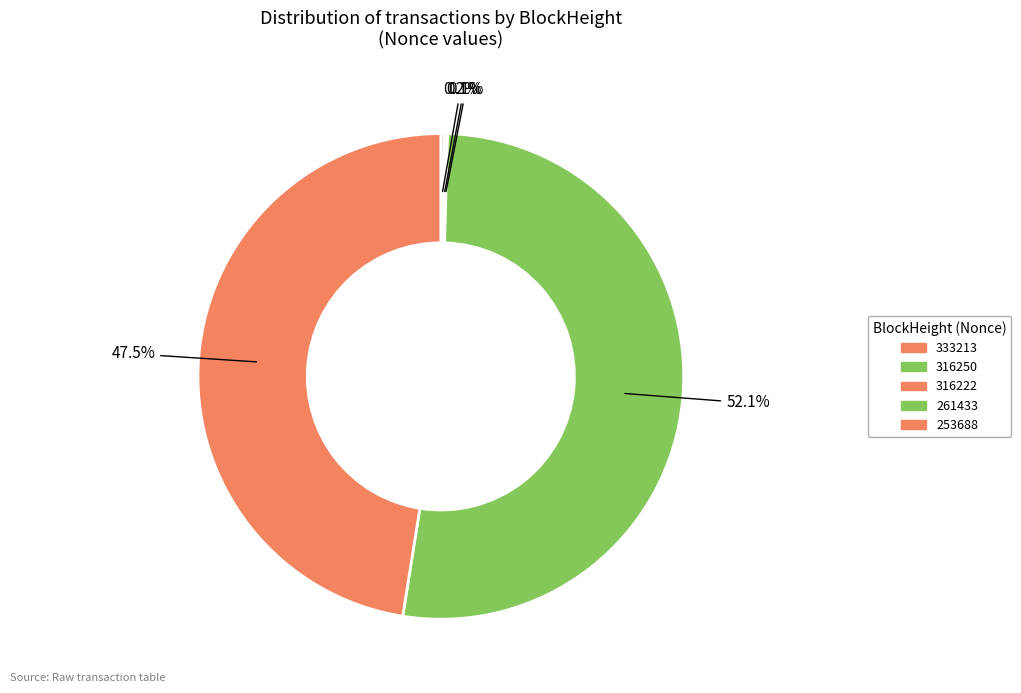

Does 261433 represent more than half of the total?

Yes